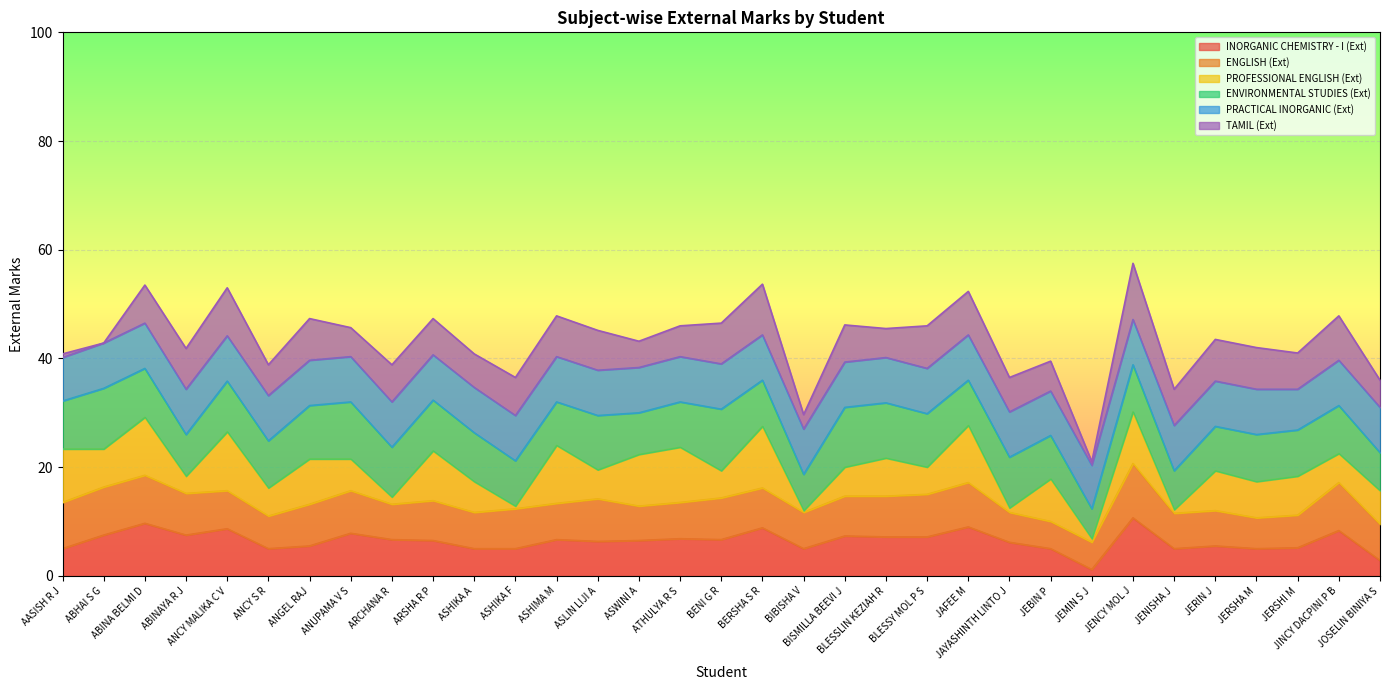

How many times do ENVIRONMENTAL STUDIES (Ext) and PROFESSIONAL ENGLISH (Ext) cross each other?

15